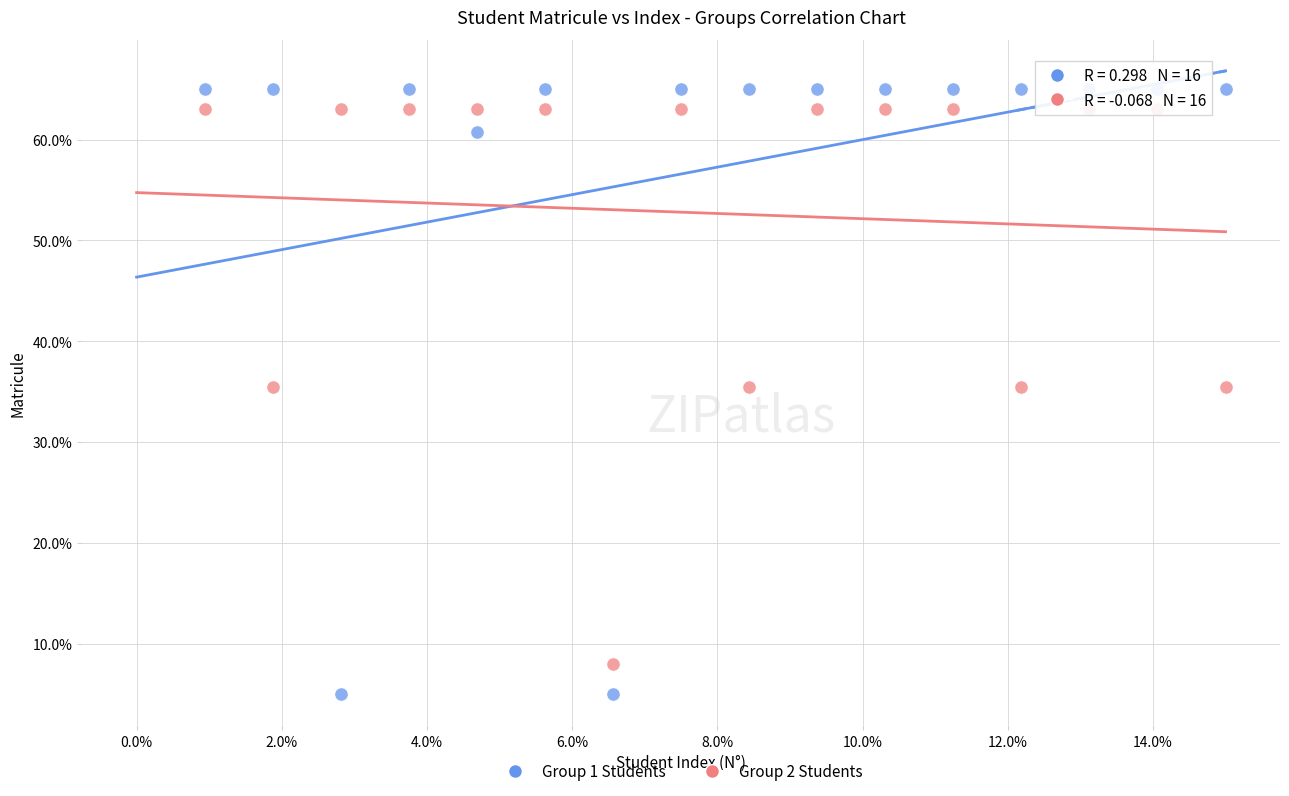

Across all data points, what is the range of X values (max minus min)?

14.1